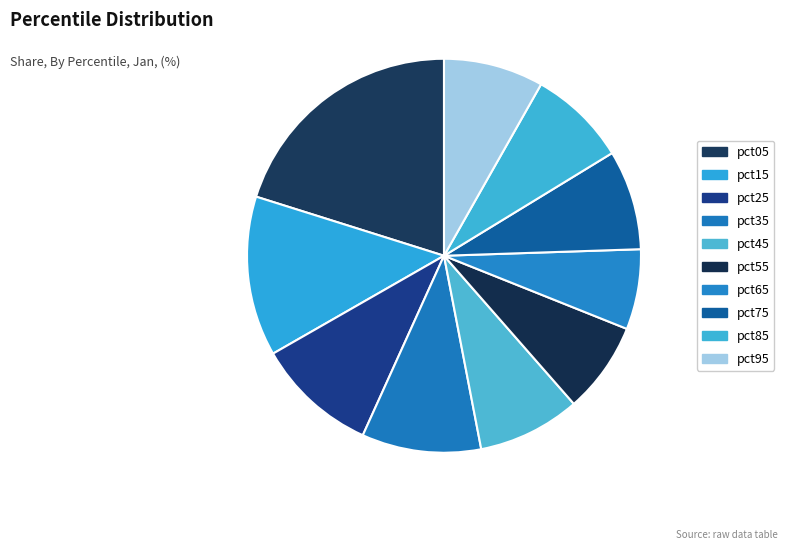

What percentage is NOT represented by pct65?

93.4%